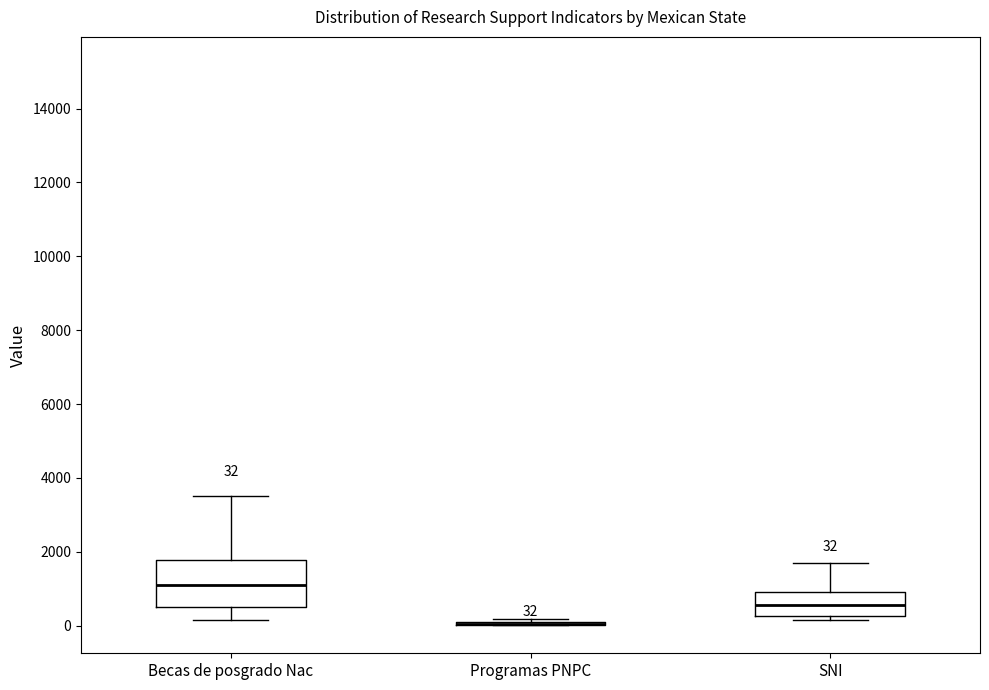

Comparing the boxes themselves (not the whiskers), which one is the tallest?

Becas de posgrado Nac